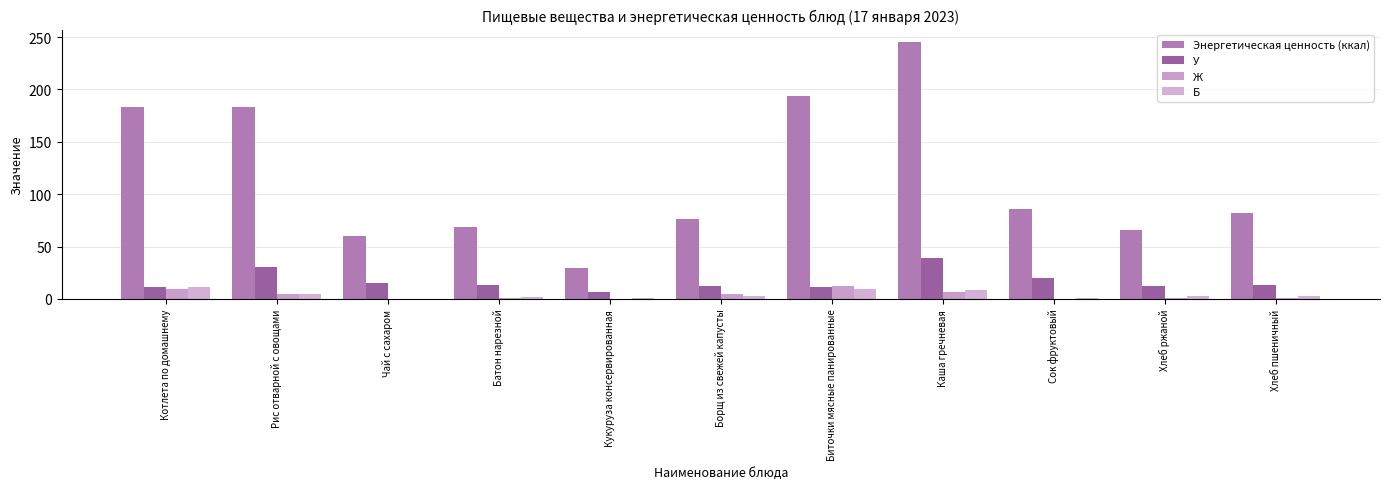

Where is Энергетическая ценность (ккал) nearest to the value 137?

Рис отварной с овощами